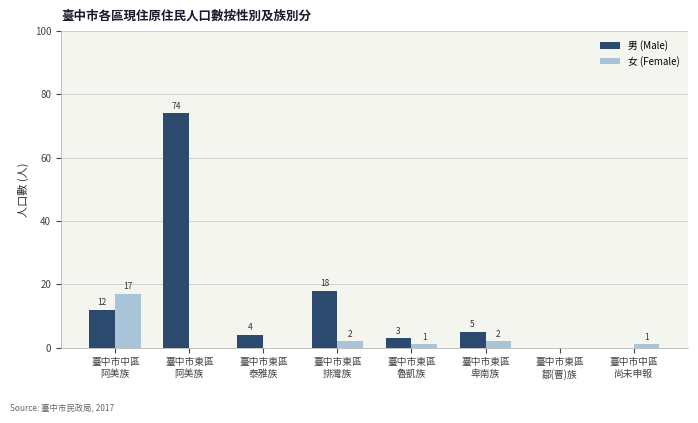

Are the bars horizontal?

No